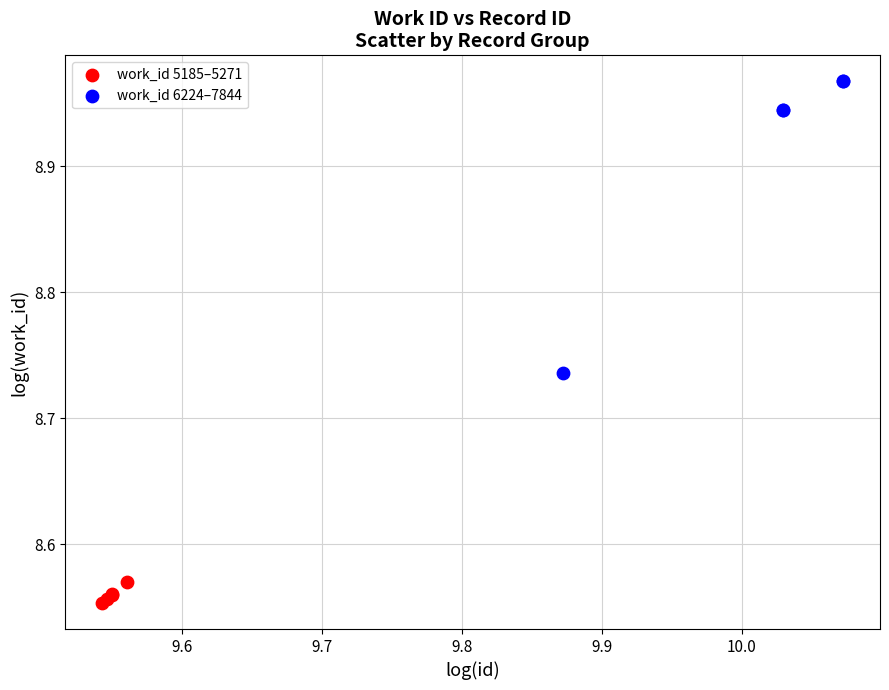

Which series contains the lowest Y value?

work_id 5185–5271